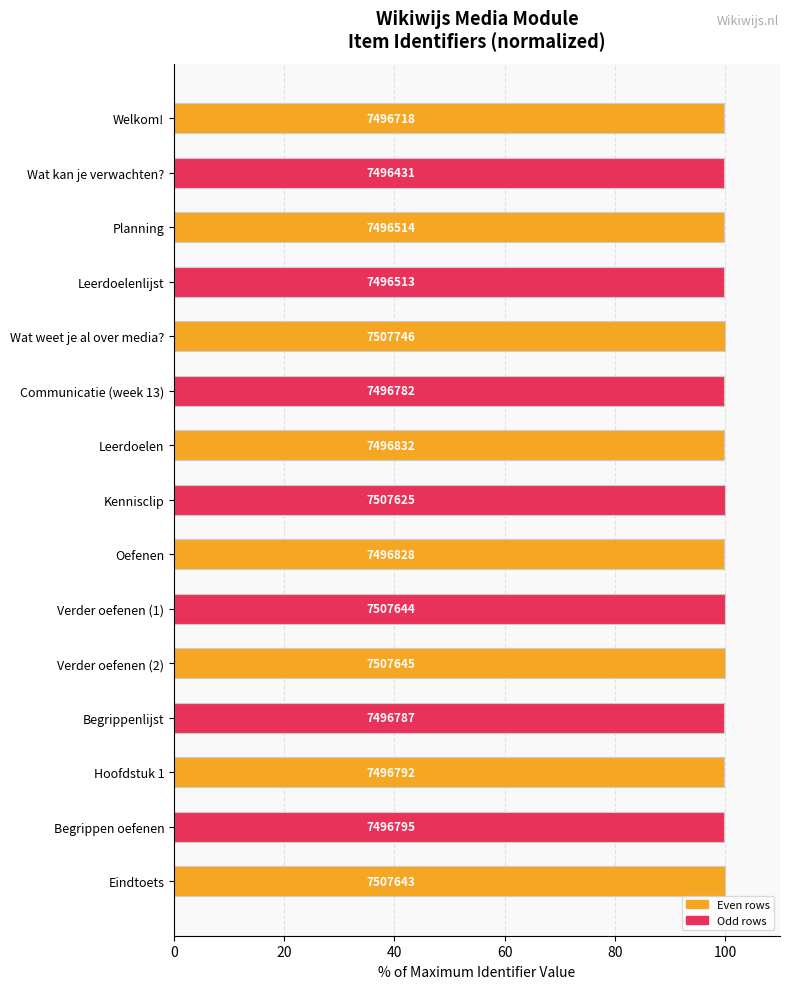

How many bars are there in total?

15